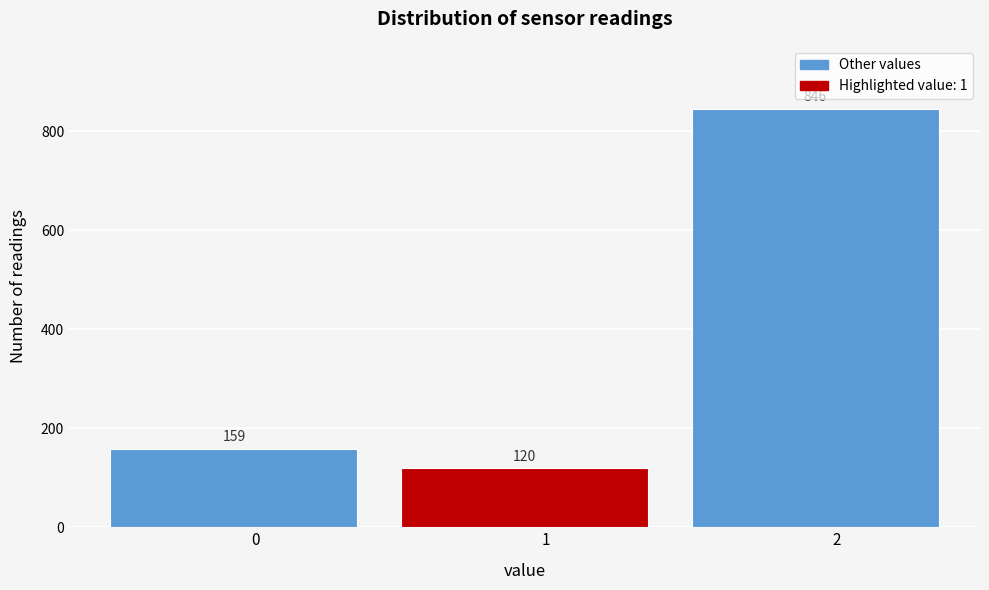

Reading left to right, list all the values displayed in this chart.

0=159	1=120	2=846